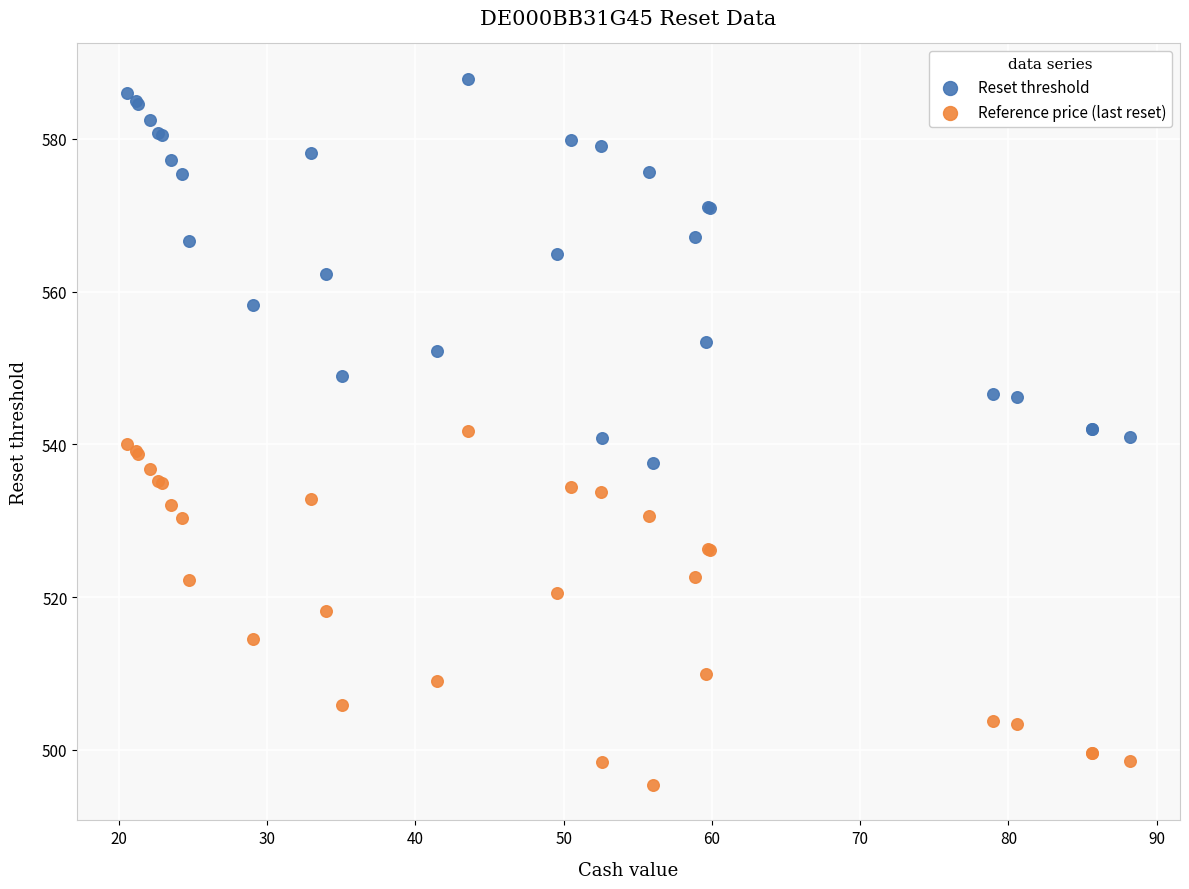

Which series contains the highest Y value?

Reset threshold